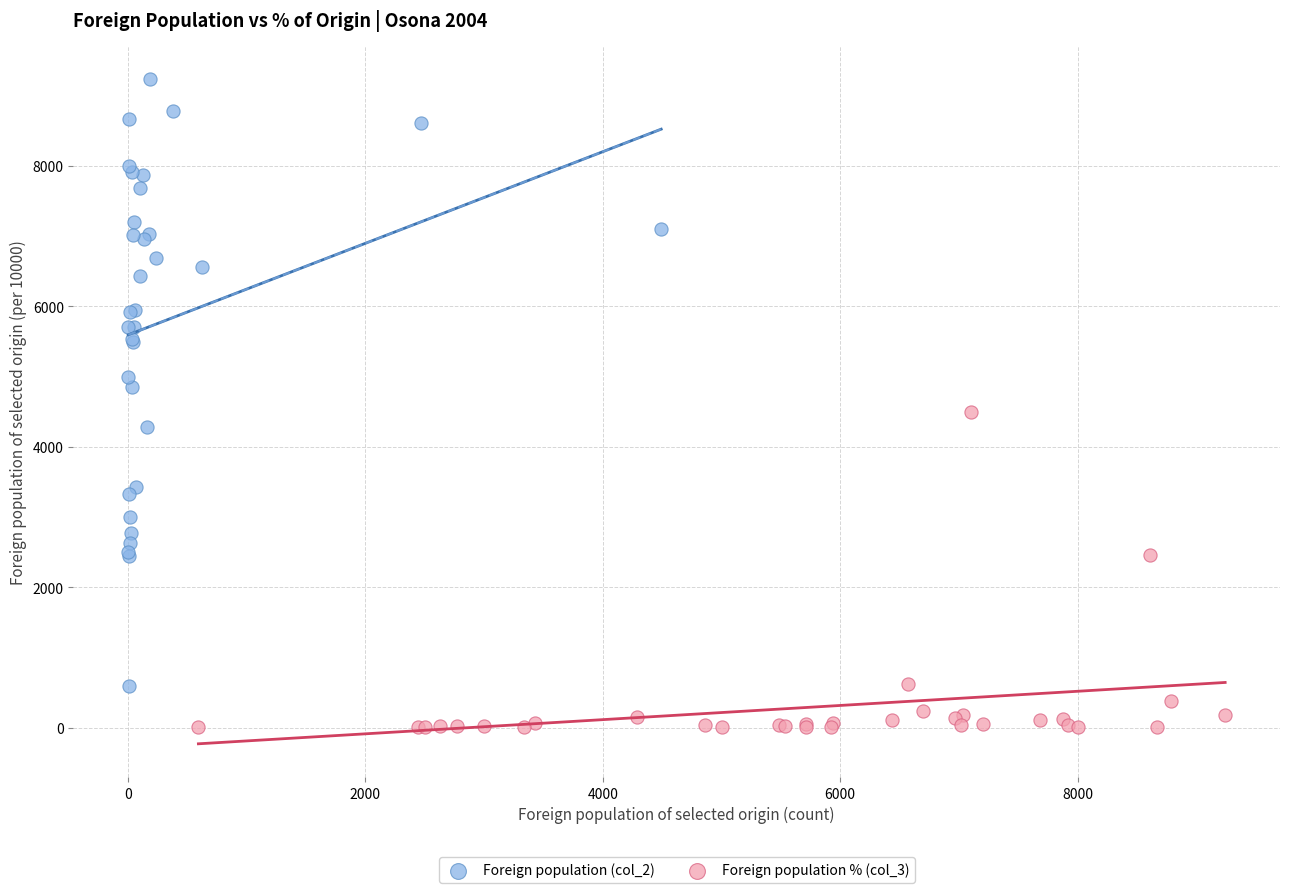

Which series has the widest spread of Y values?

Foreign population (col_2)